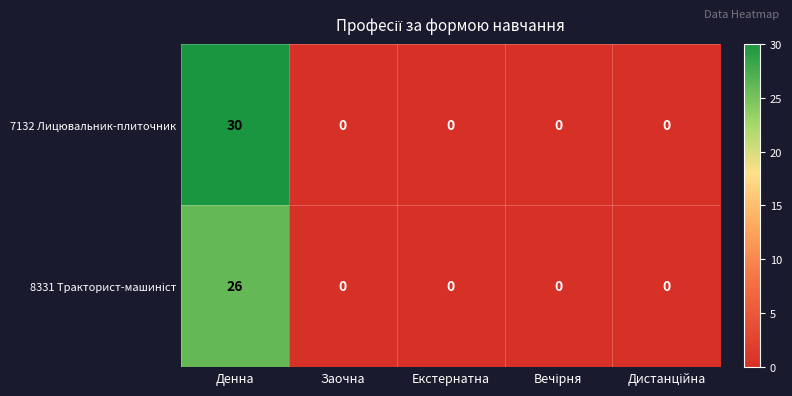

Which label corresponds to the largest value in the chart?

Денна